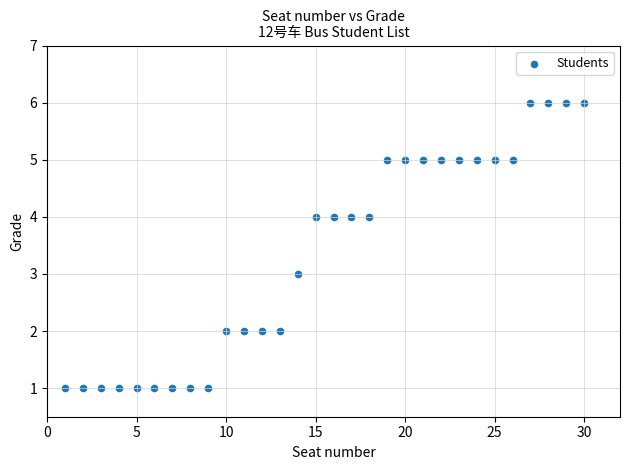

What is the range of Y values (max minus min)?

5